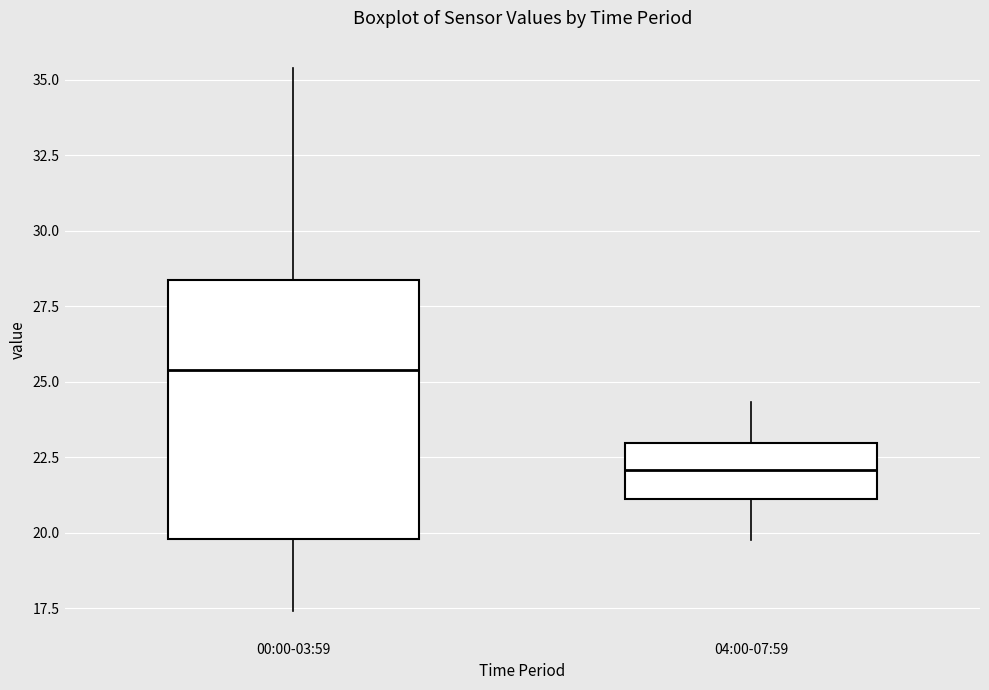

Where does the upper whisker of the box for 04:00-07:59 end on the y-axis? The values are not printed on the chart, so give them approximately, as read against the axis.

24.5